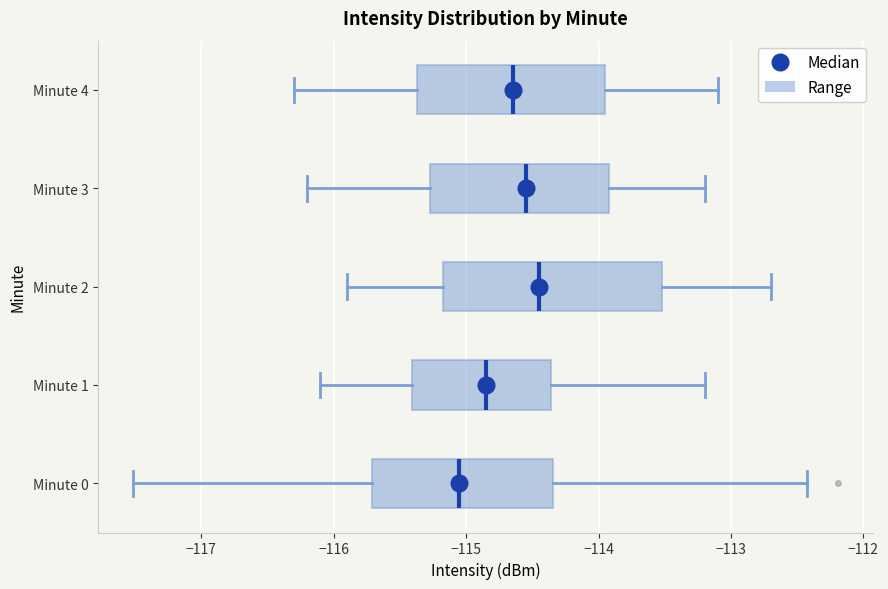

Where is the right edge of the box for Minute 4 on the x-axis? The values are not printed on the chart, so give them approximately, as read against the axis.

-113.9